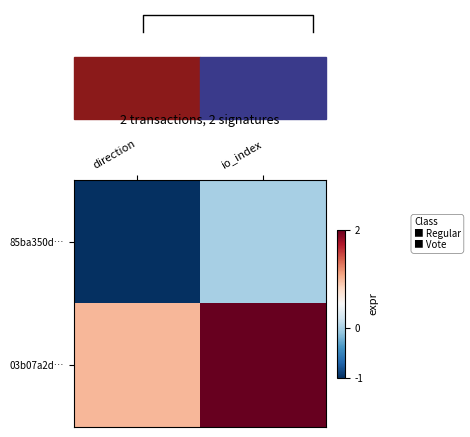

Between direction and io_index, which is larger?

io_index